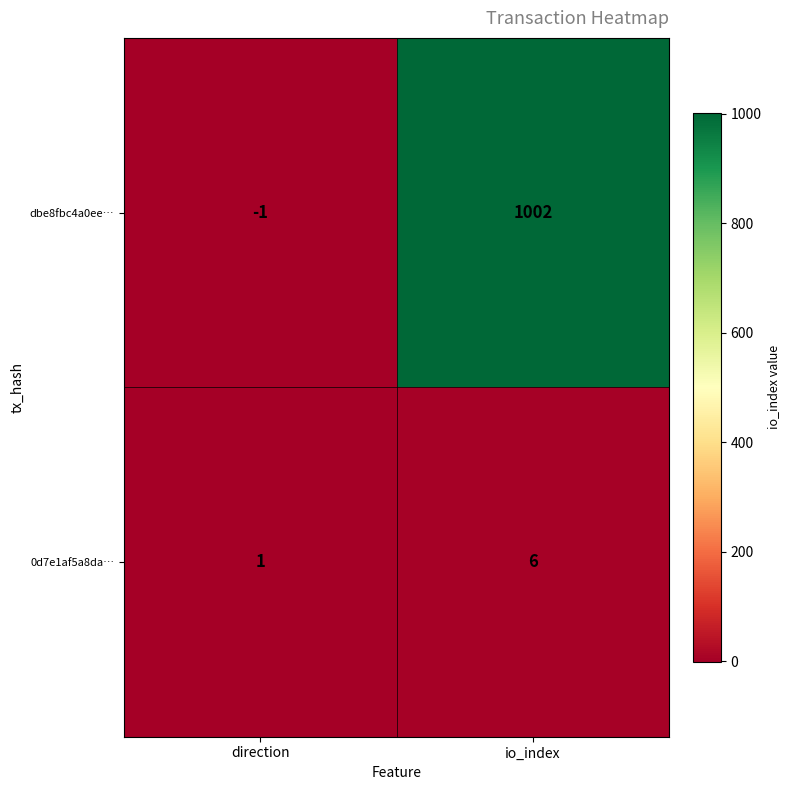

At which category is the sum across all series the highest?

io_index